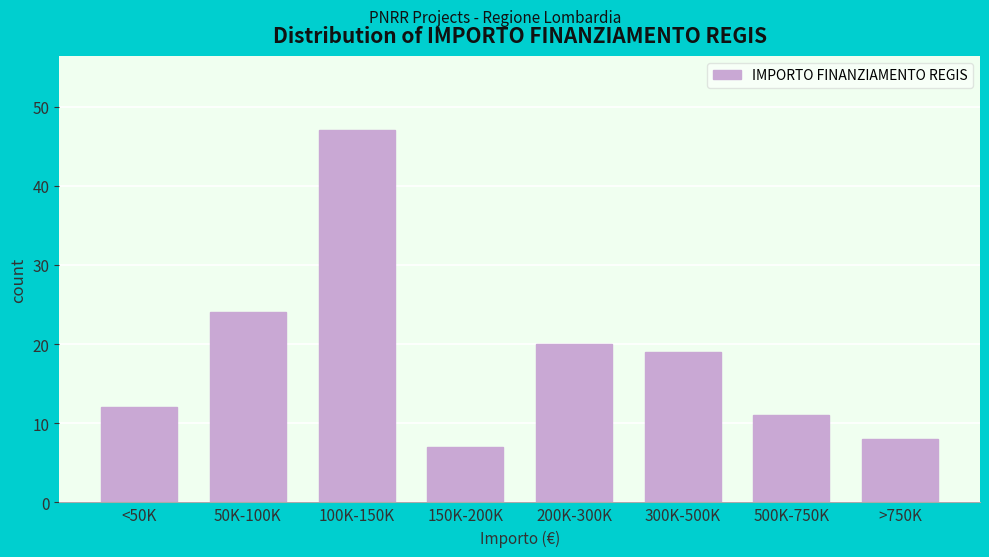

Reading left to right, what are all the values shown in this chart?

<50K=12	50K-100K=24	100K-150K=47	150K-200K=7	200K-300K=20	300K-500K=19	500K-750K=11	>750K=8